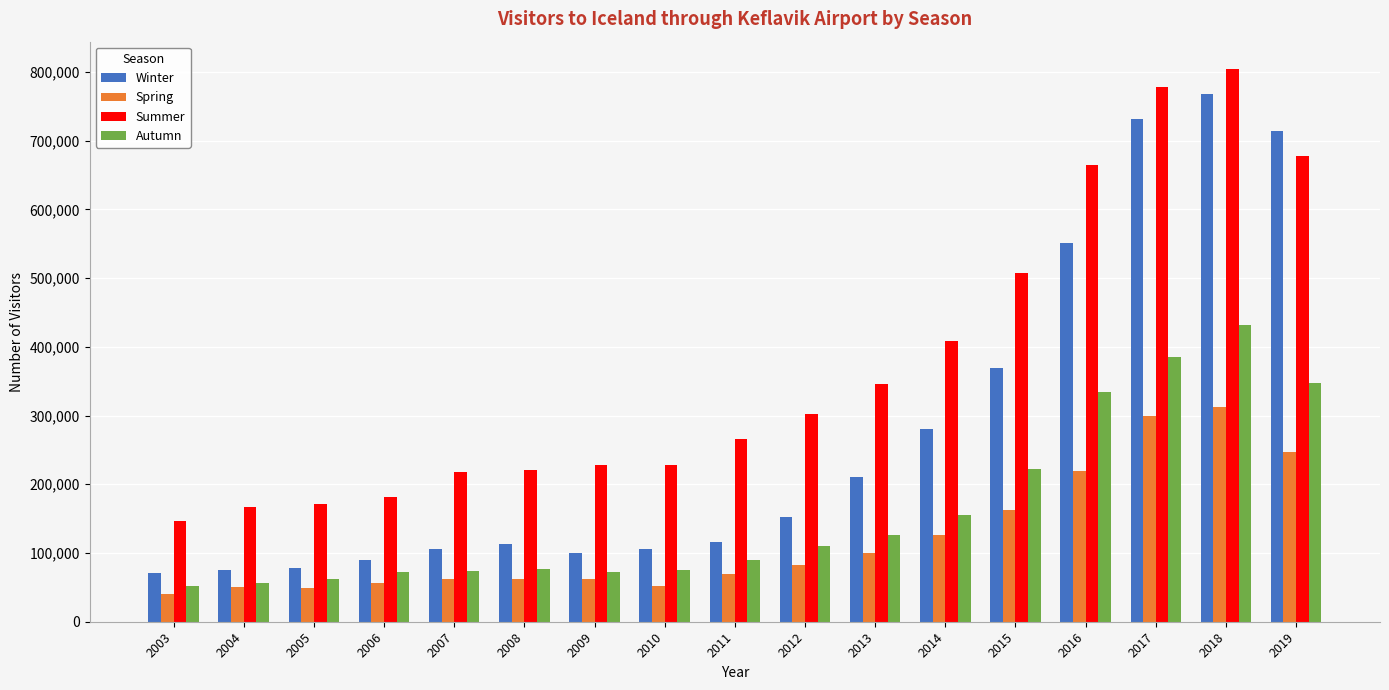

What is the maximum value for Autumn?

431307